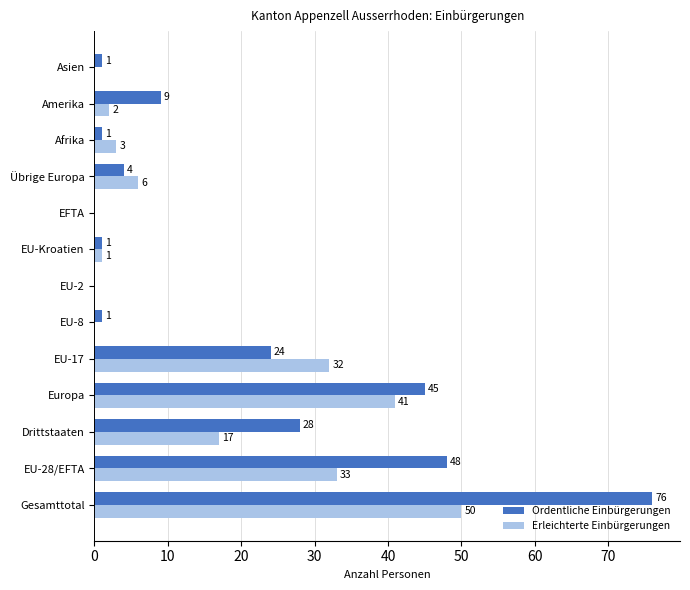

What is the sum of the Erleichterte Einbürgerungen values at Europa and Afrika?

44